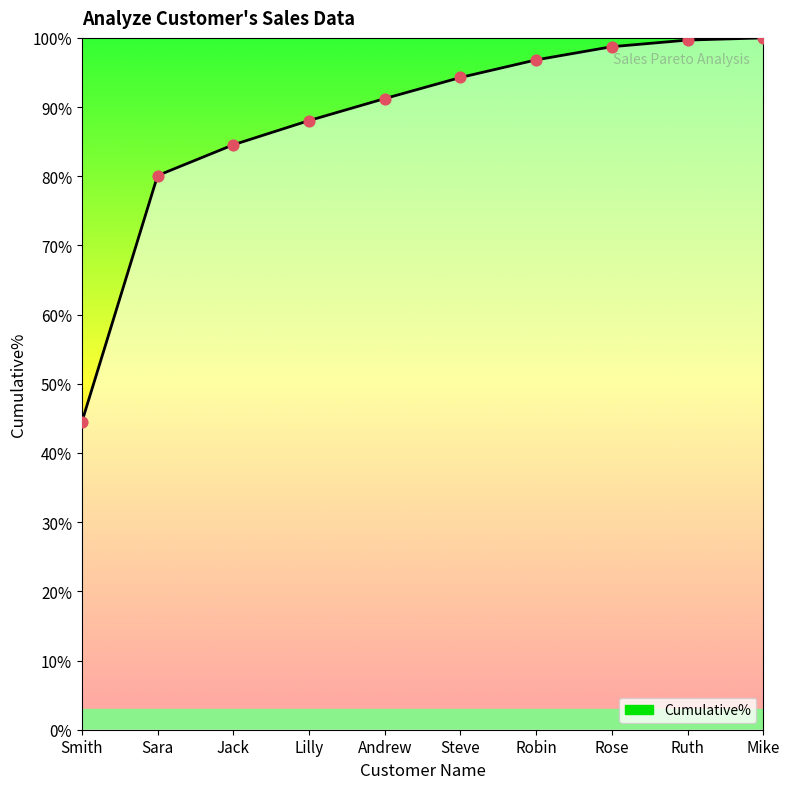

What is the change in value from Lilly to Ruth?

+0.1